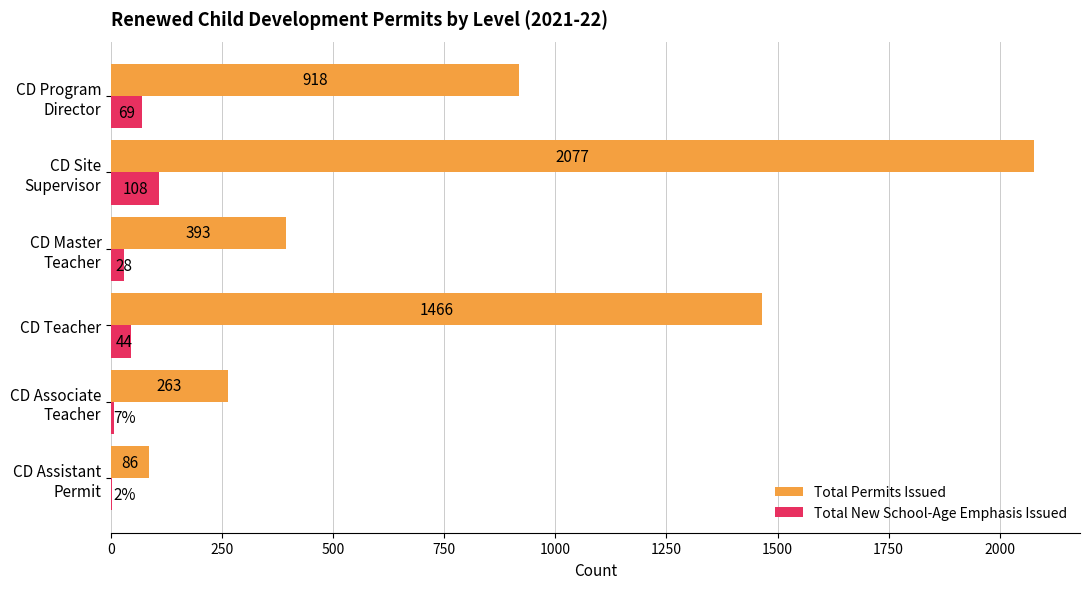

What is the highest value of the Total New School-Age Emphasis Issued series?

108